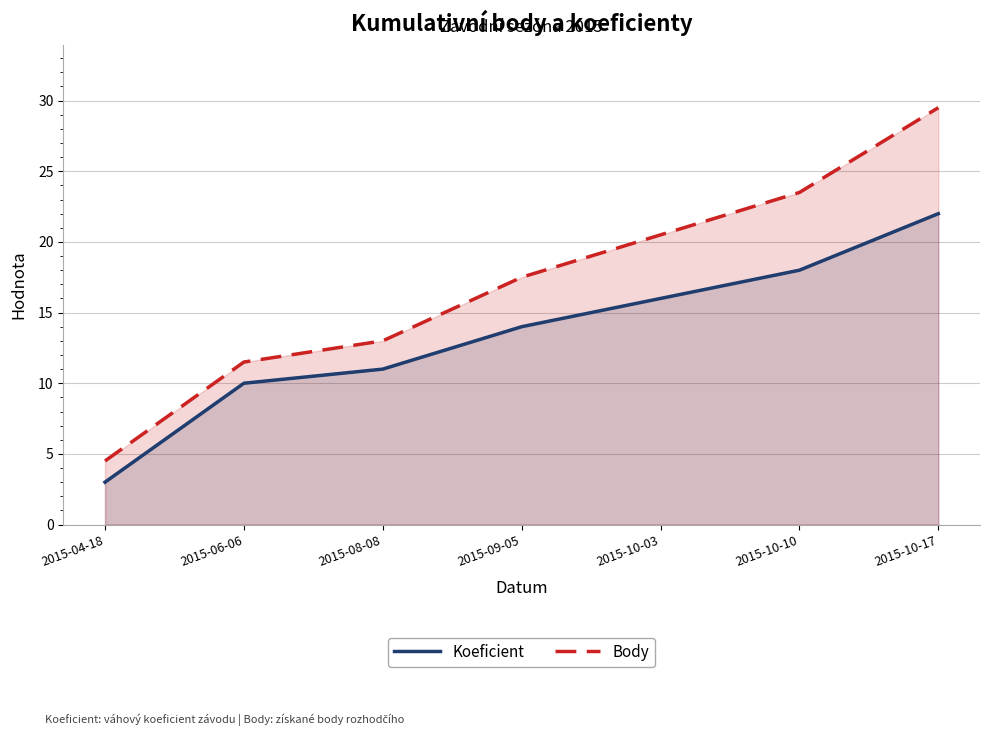

At how many categories does at least one series exceed 4?

7